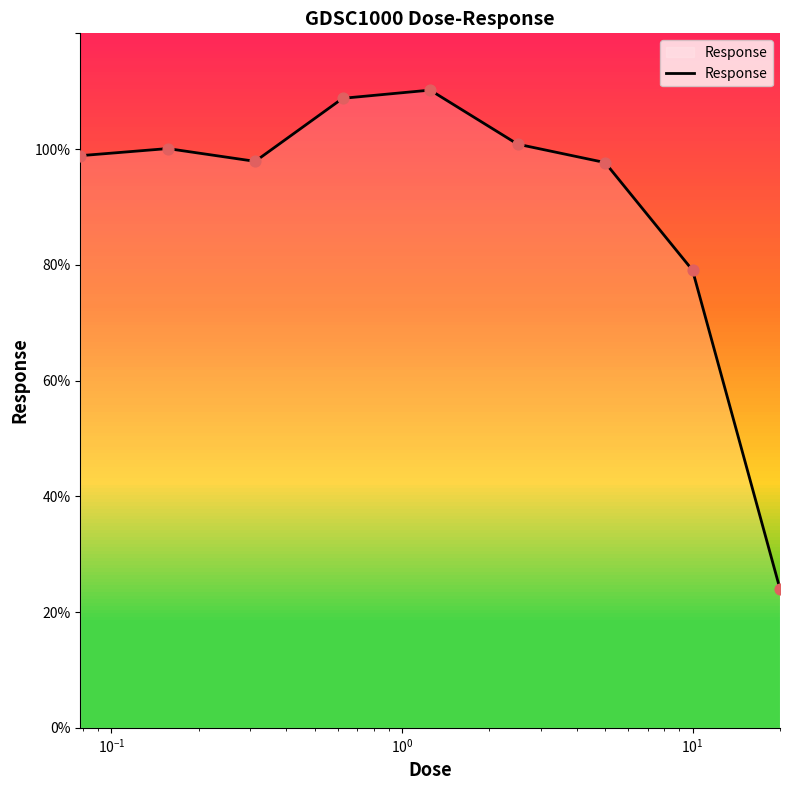

What is the difference between the maximum and minimum values?

86.2